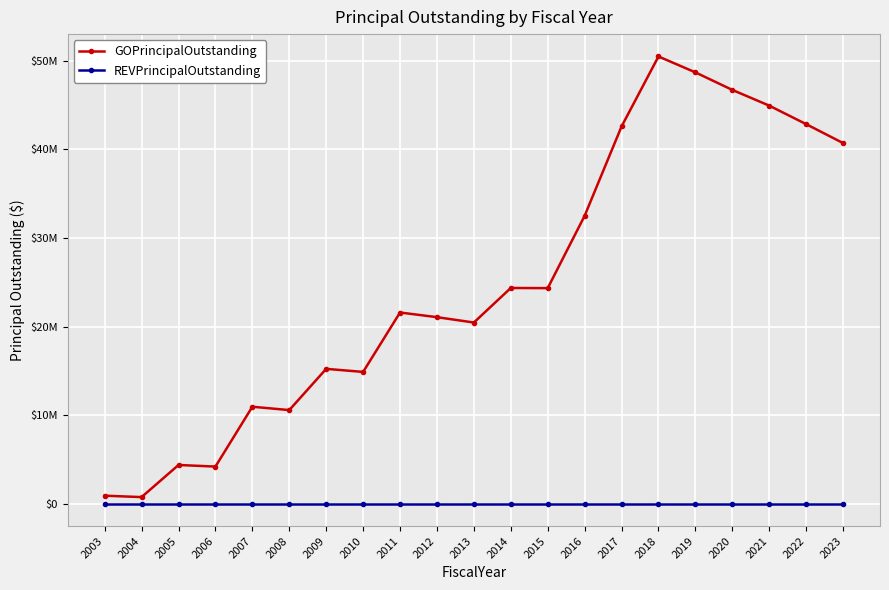

True or false: GOPrincipalOutstanding and REVPrincipalOutstanding intersect in this chart.

False